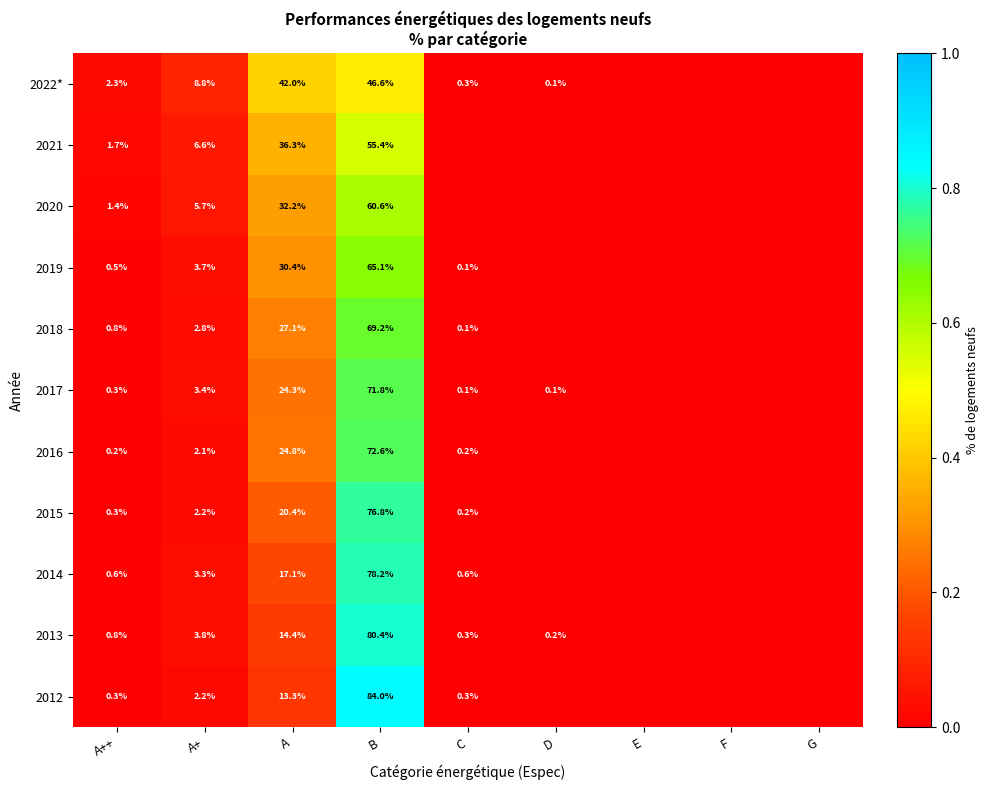

Where is 2016 nearest to the value 0?

G